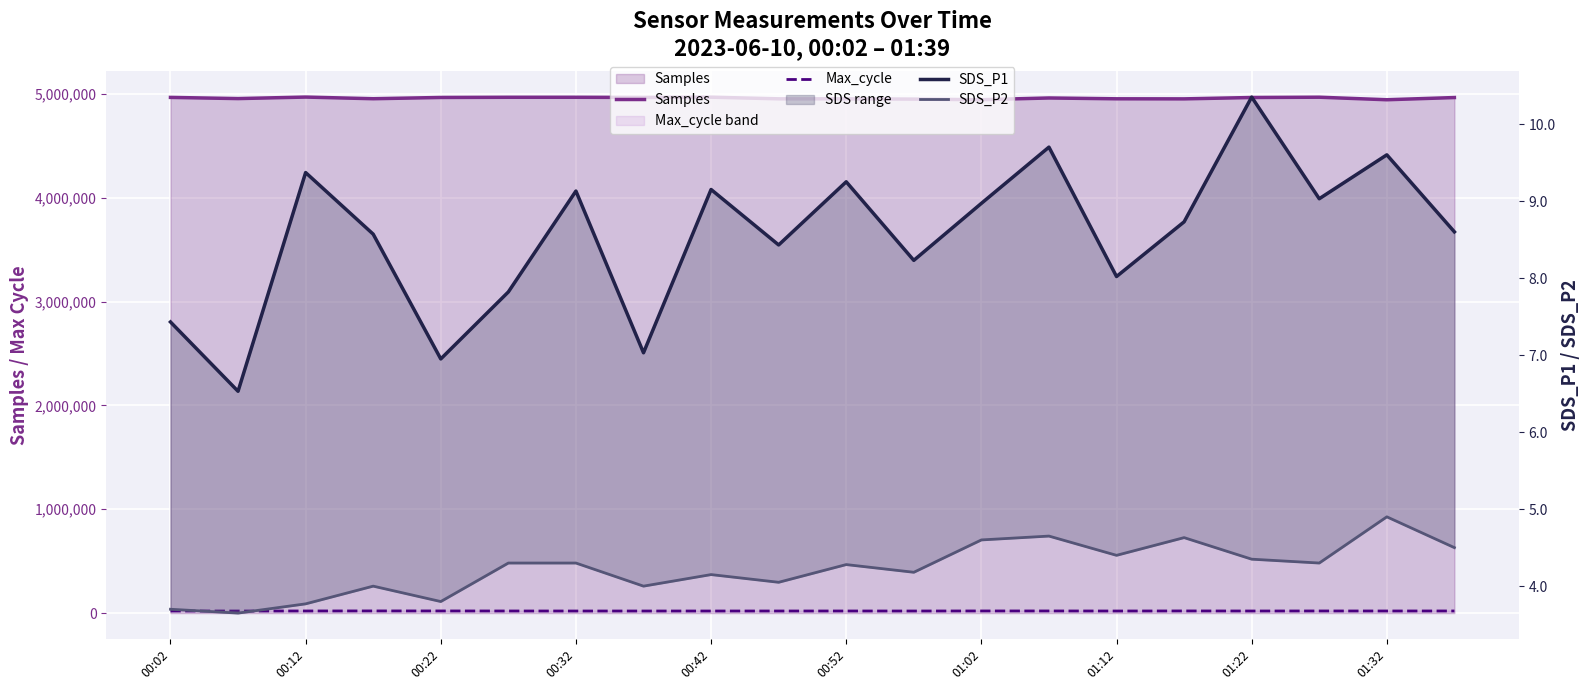

What is the difference between the SDS_P2 values at 01:22 and 00:22?

0.5